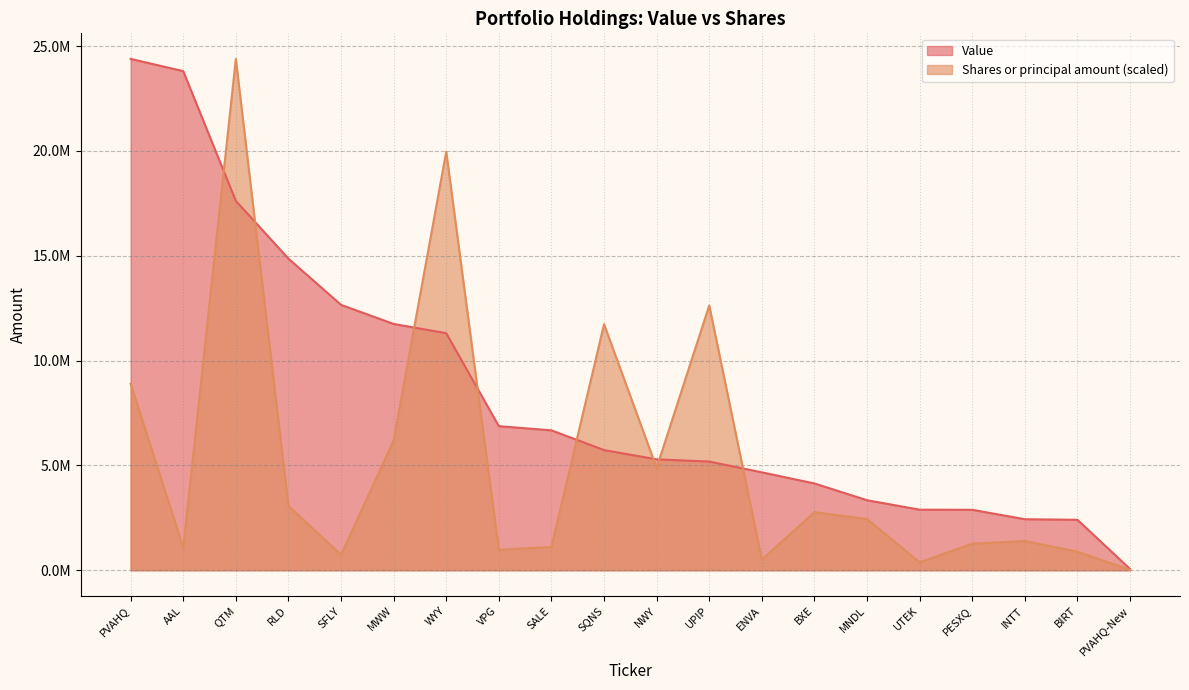

Is it true that Shares or principal amount equals 976053.2 at VPG?

True